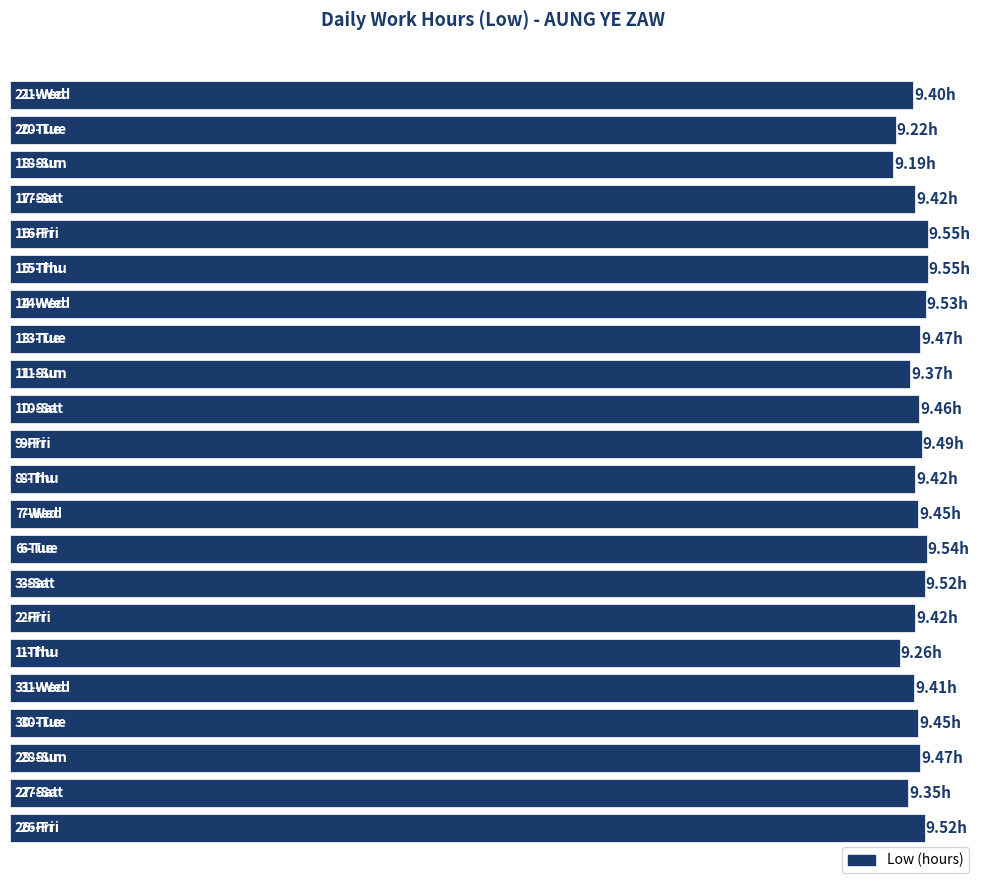

Does the chart contain any negative values?

No